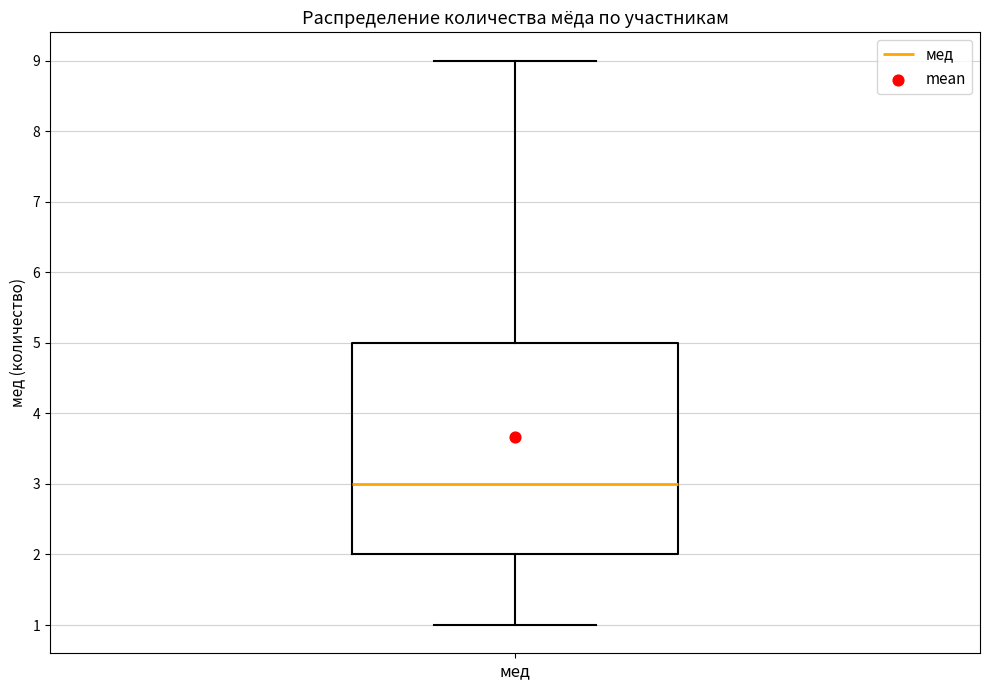

Where does the median line of the box for мед sit on the y-axis? The values are not printed on the chart, so give them approximately, as read against the axis.

3